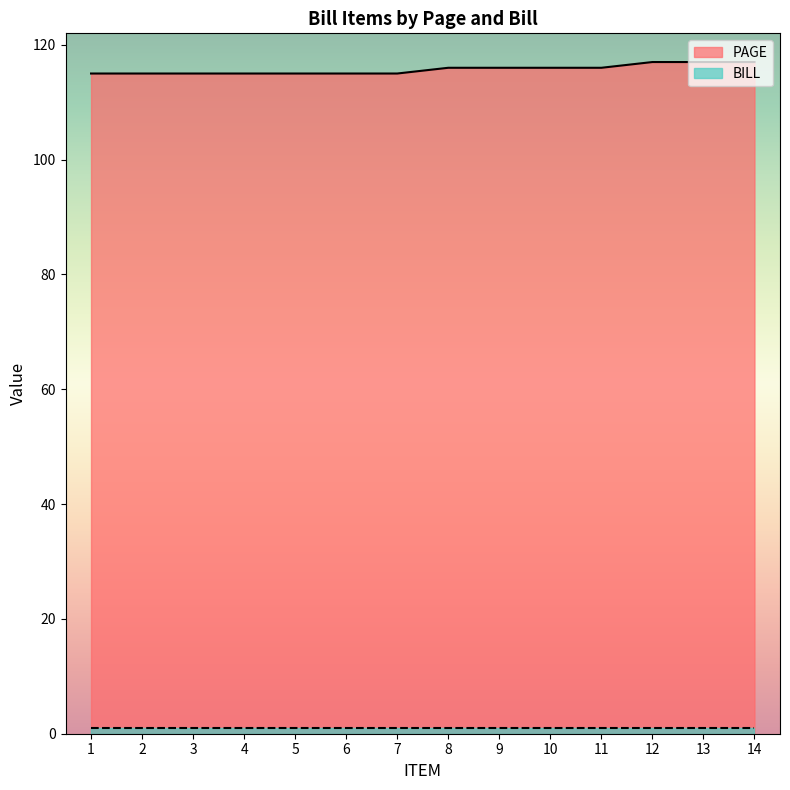

Between 2 and 13, which is larger?

13